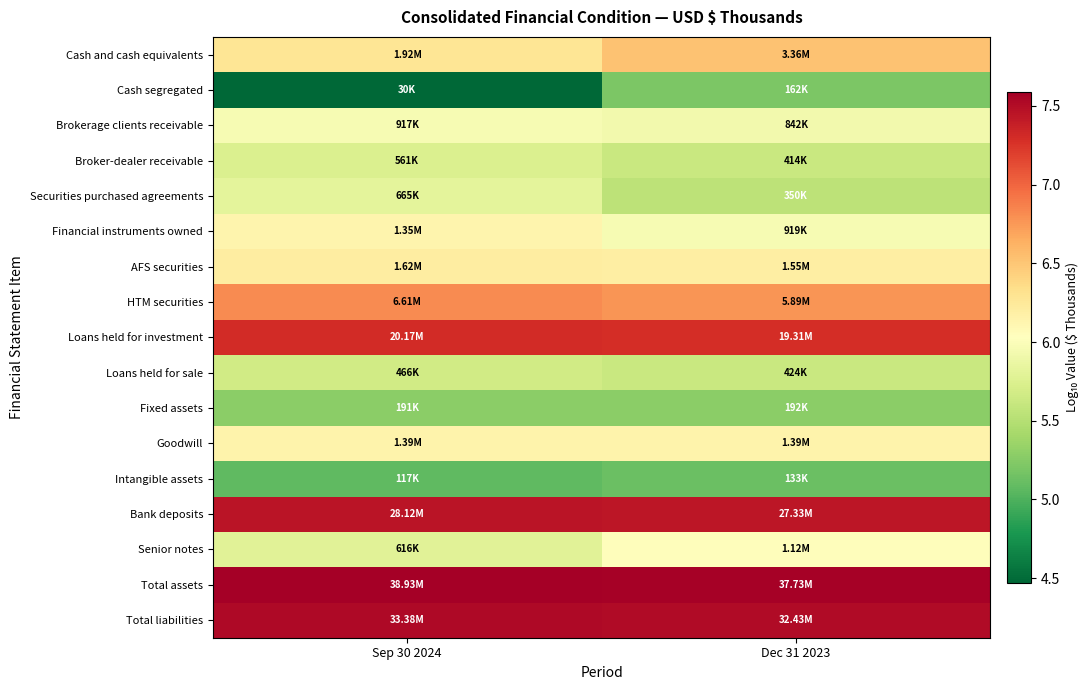

At how many categories does at least one series exceed 7?

2